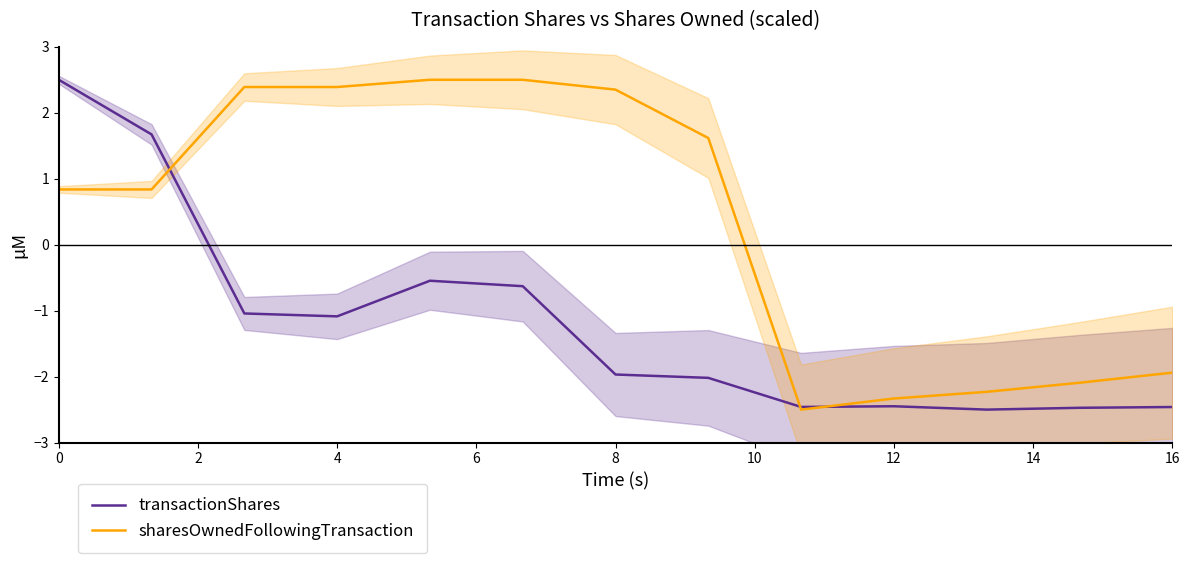

Reading left to right, what are all the values shown in this chart?

transactionShares: 2.5	1.7	-1.0	-1.1	-0.5	-0.6	-2.0	-2.0	-2.5	-2.4	-2.5	-2.5	-2.5
sharesOwnedFollowingTransaction: 0.8	0.8	2.4	2.4	2.5	2.5	2.4	1.6	-2.5	-2.3	-2.2	-2.1	-1.9